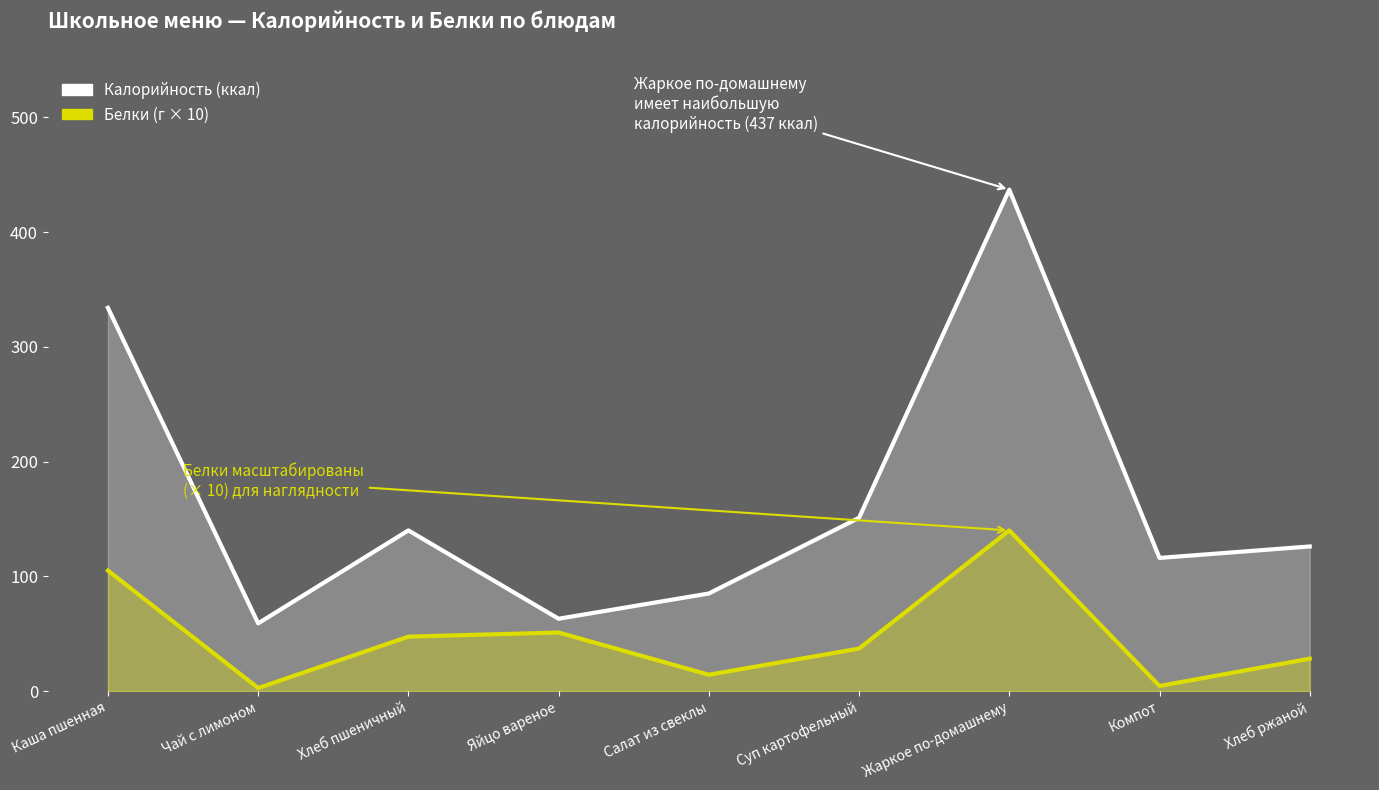

What are all the series names shown in the legend?

Калорийность (ккал), Белки (г × 10)